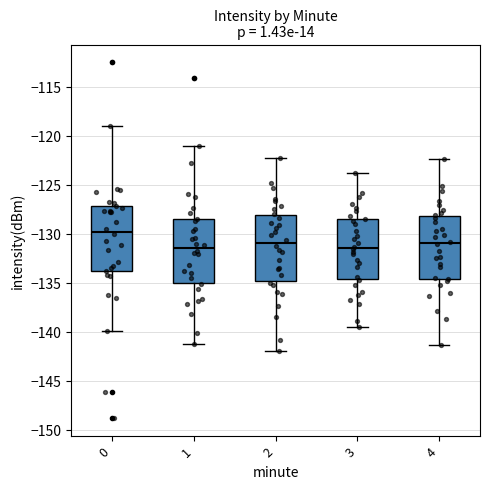

Where is the upper edge of the box at x = 1 on the y-axis? The values are not printed on the chart, so give them approximately, as read against the axis.

-128.5